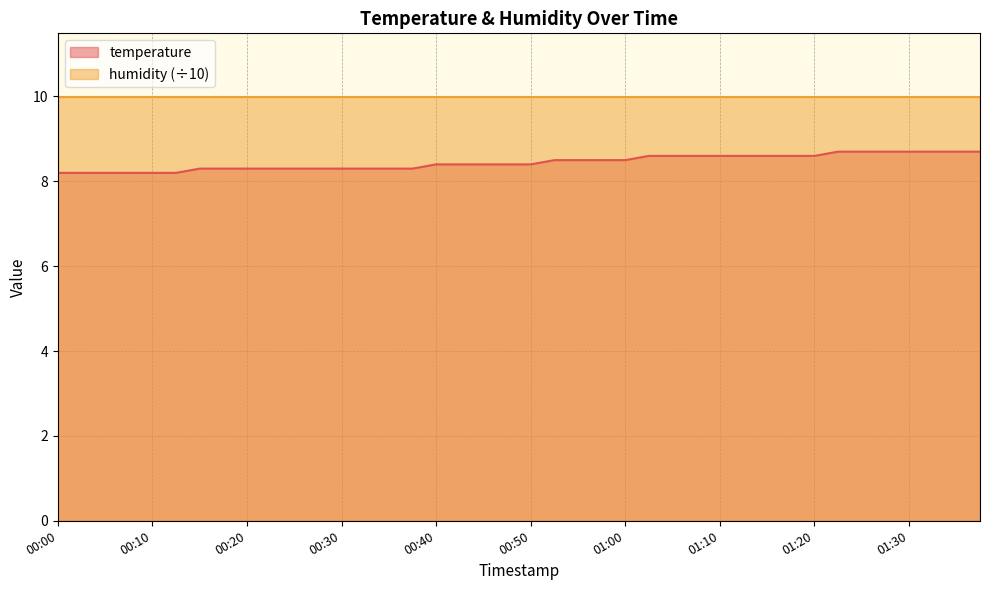

At which label is the value closest to 8?

00:00